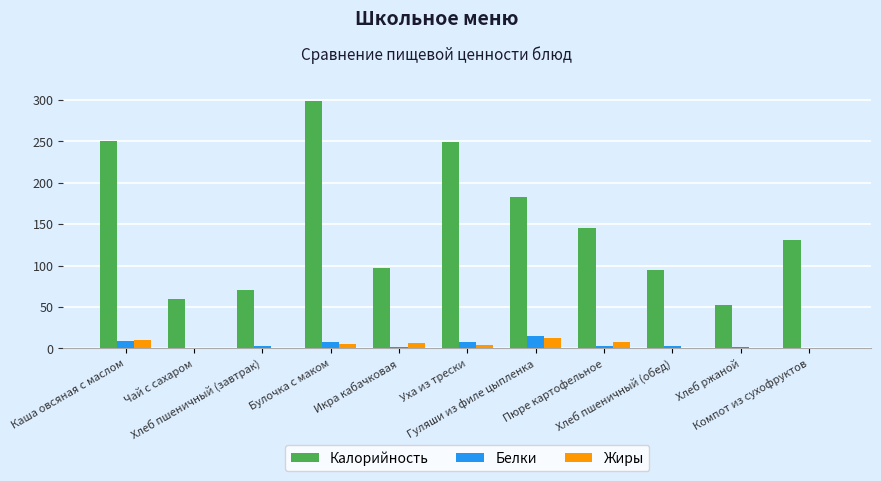

Which series has the largest total across all categories?

Калорийность